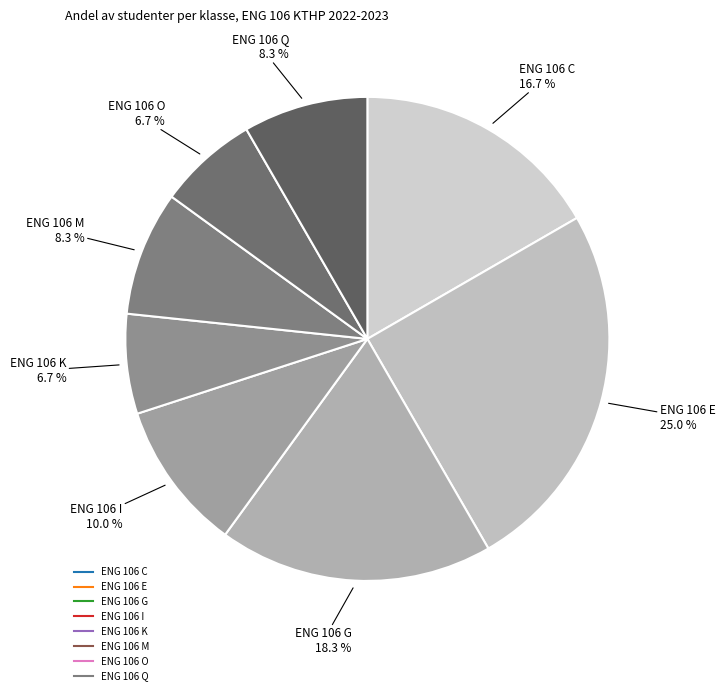

Approximately how many times larger is the value at ENG 106 G compared to ENG 106 Q?

2.2